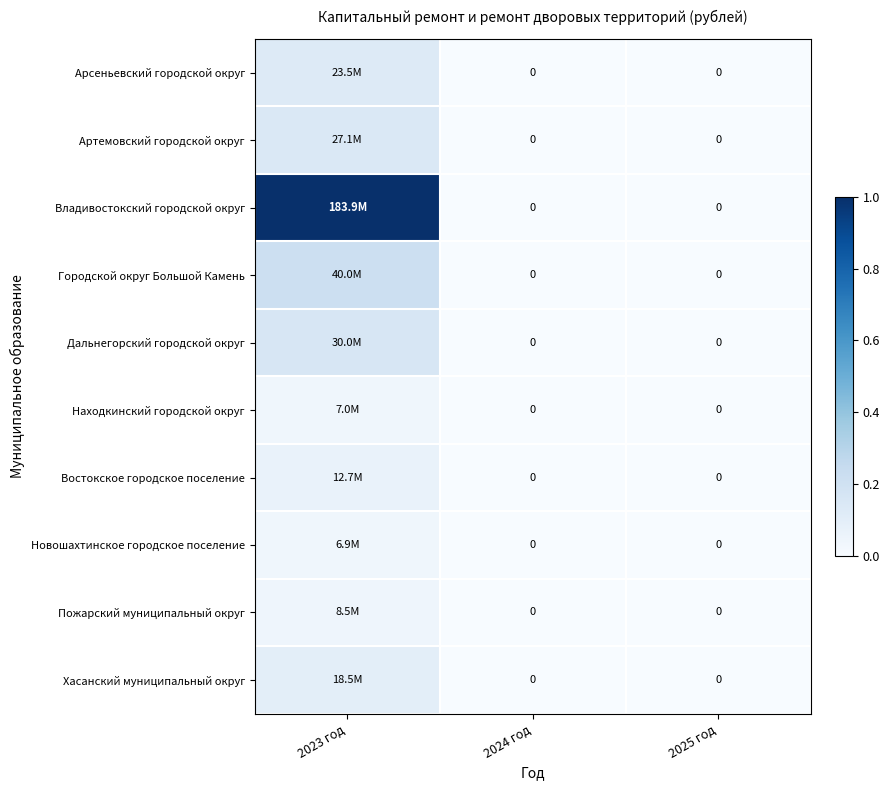

How many values in the Городской округ Большой Камень series exceed 0?

1